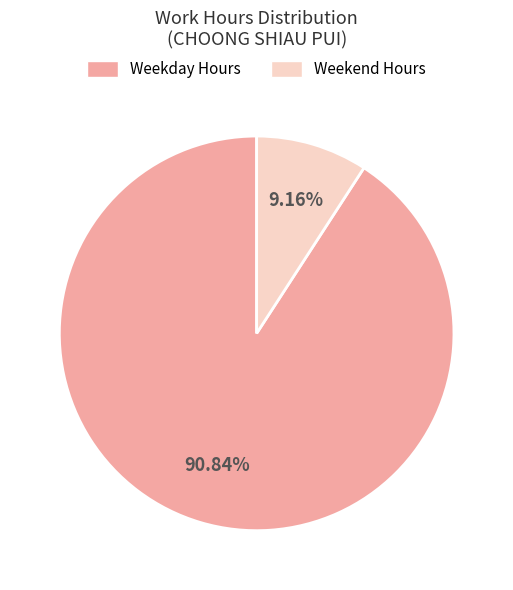

How many slices are in this pie chart?

2